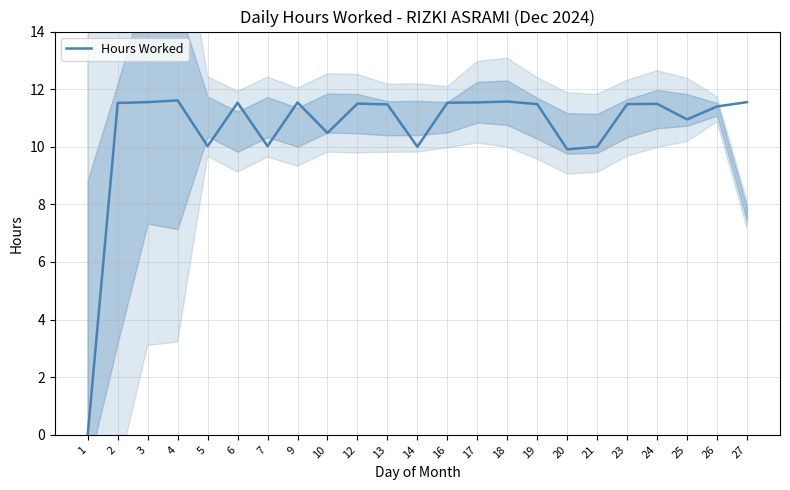

What is the greatest value displayed?

11.6